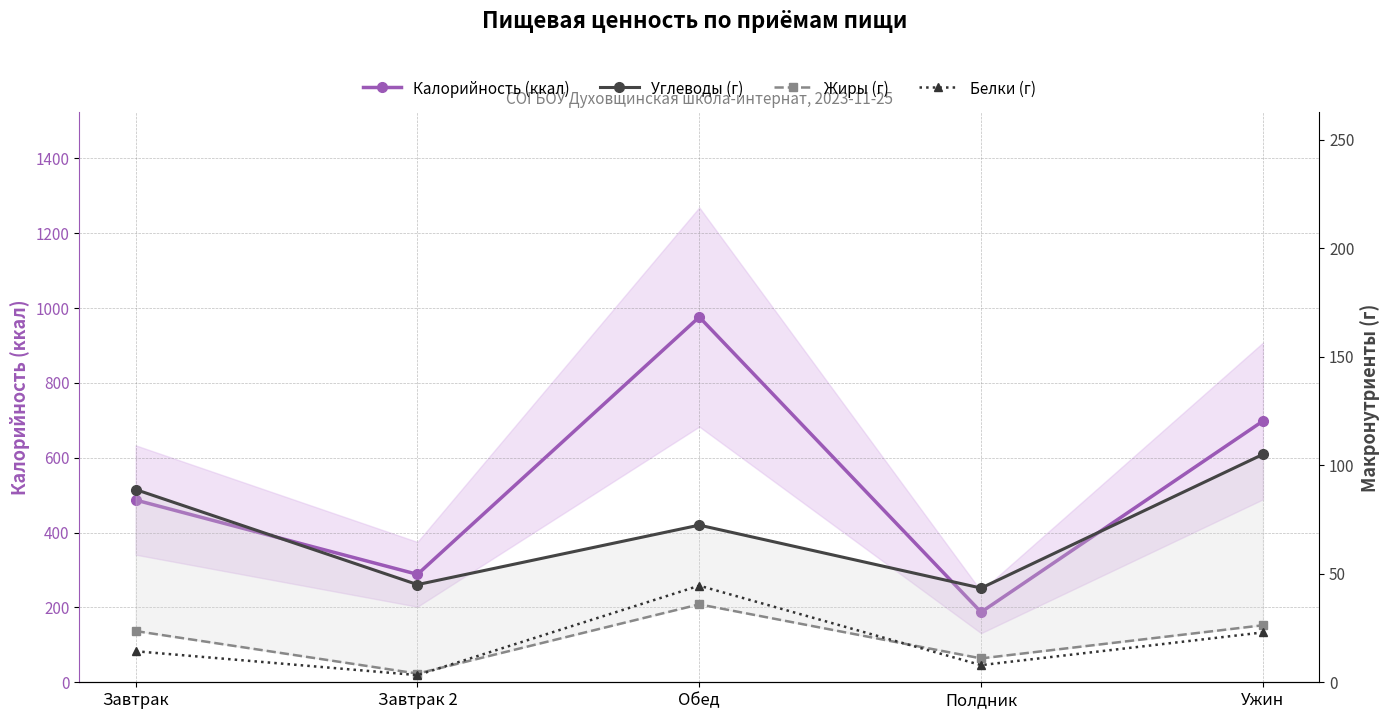

The Углеводы (г) series shows 72.4 at Обед. True or false?

True